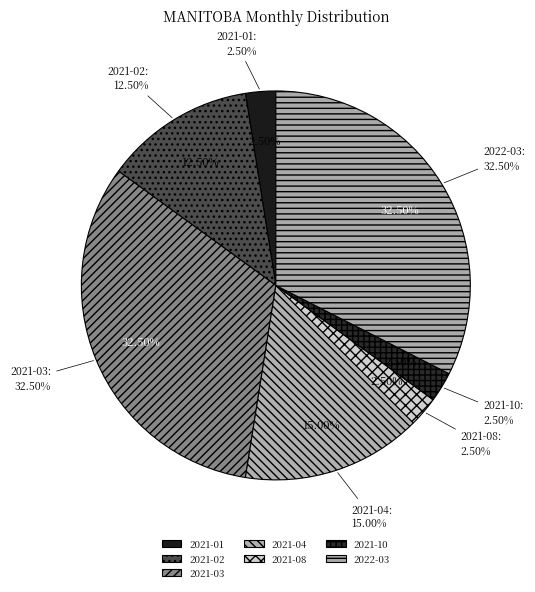

What is the total percentage of 2021-10 and 2021-05?

2.5%